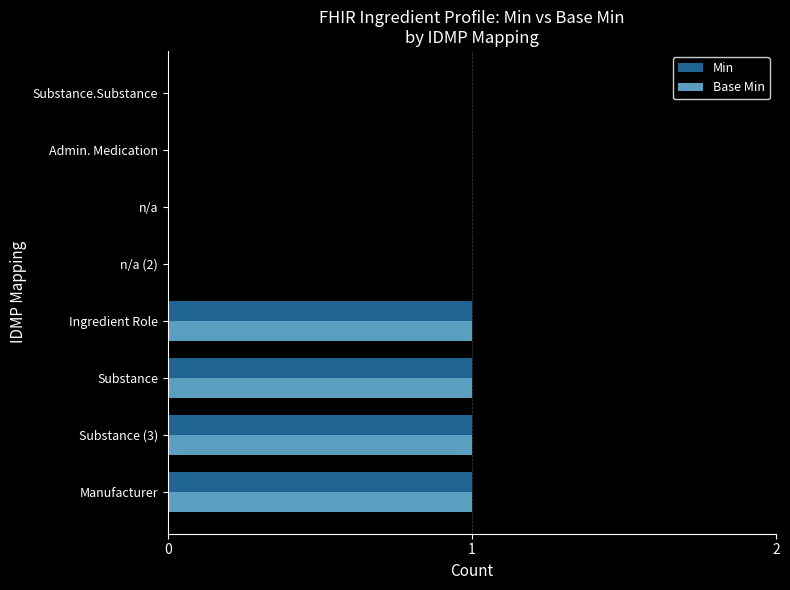

Is it true that Min equals 0 at n/a (2)?

True